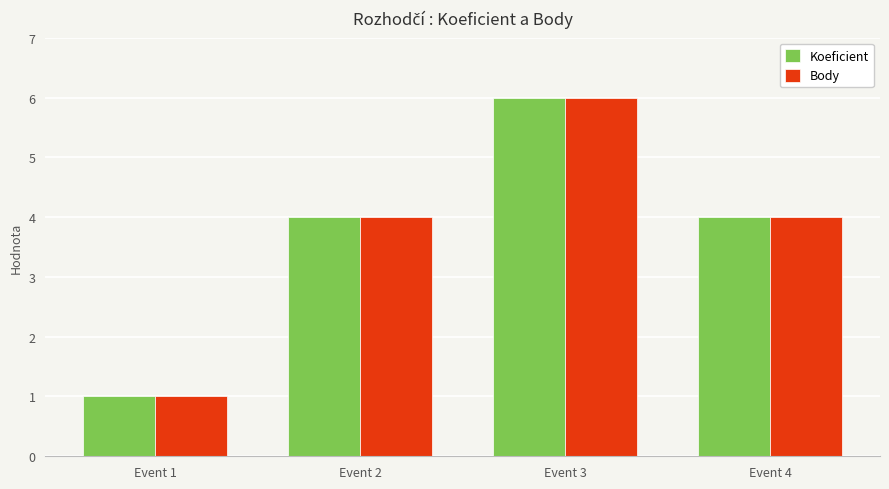

What is the minimum value for Koeficient?

1